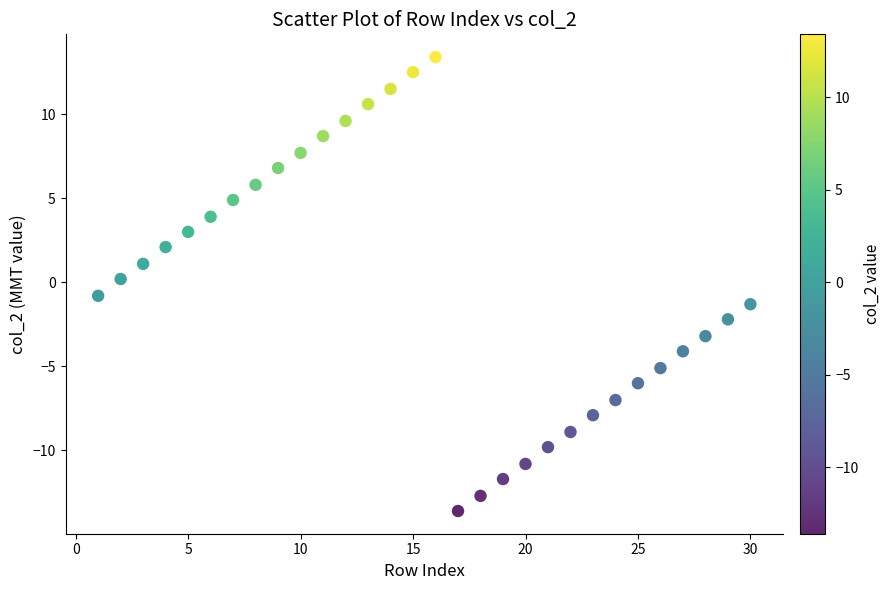

What is the range of Y values (max minus min)?

27.0